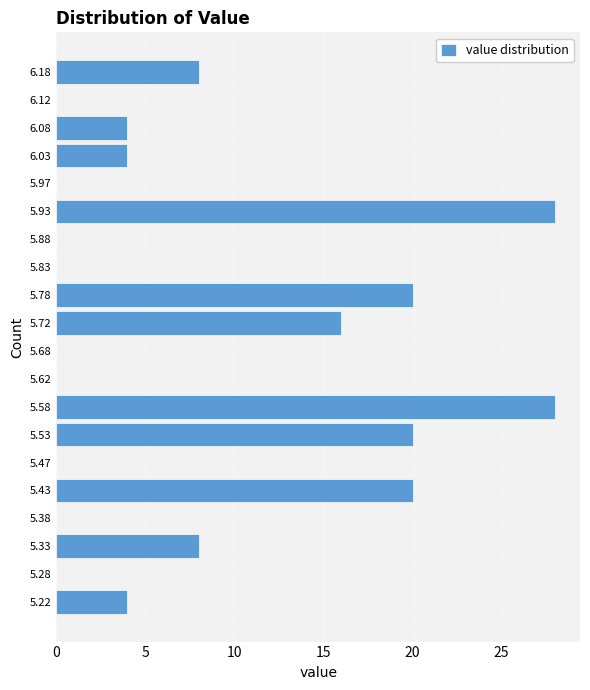

Reading bottom to top, transcribe this chart: for each bar, give the range it covers on the y-axis and its length. The values are not printed on the chart, so give them approximately, as read against the axis.

5.20 to 5.25: 4
5.25 to 5.30: 0
5.30 to 5.35: 8
5.35 to 5.40: 0
5.40 to 5.45: 20
5.45 to 5.50: 0
5.50 to 5.55: 20
5.55 to 5.60: 28
5.60 to 5.65: 0
5.65 to 5.70: 0
5.70 to 5.75: 16
5.75 to 5.80: 20
5.80 to 5.85: 0
5.85 to 5.90: 0
5.90 to 5.95: 28
5.95 to 6.00: 0
6.00 to 6.05: 4
6.05 to 6.10: 4
6.10 to 6.15: 0
6.15 to 6.20: 8